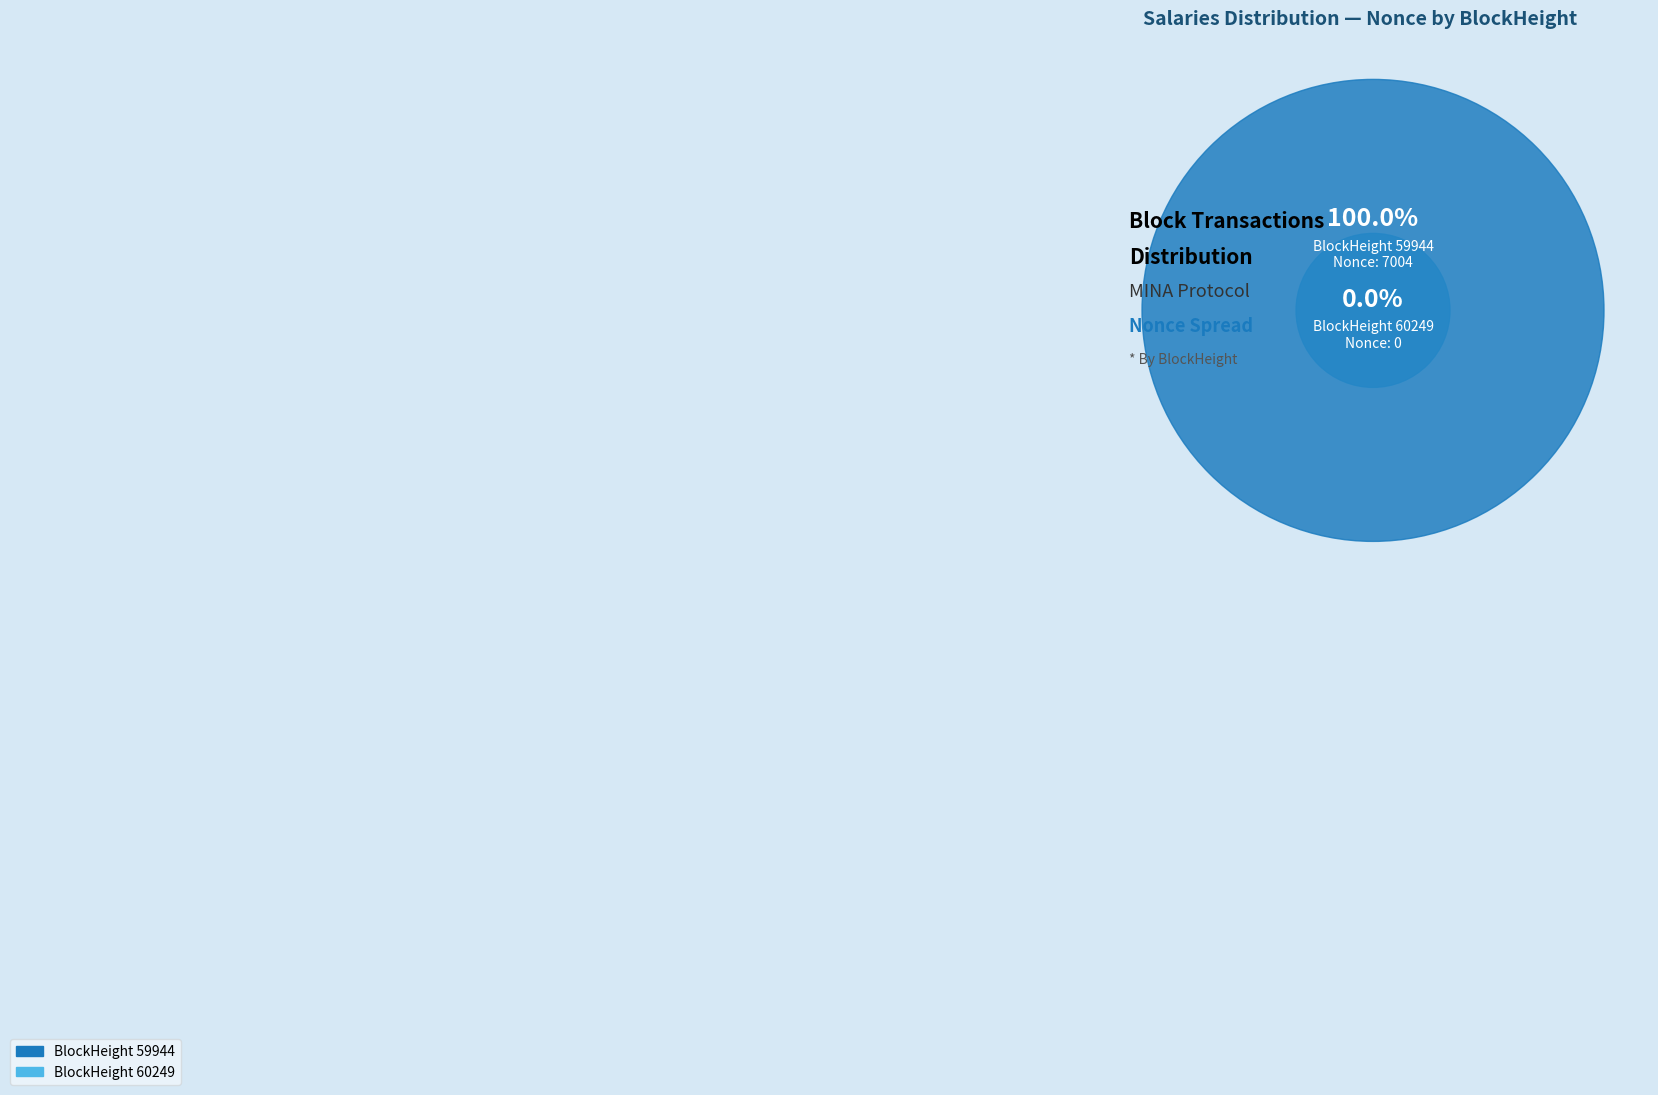

Which slice is the largest?

59944